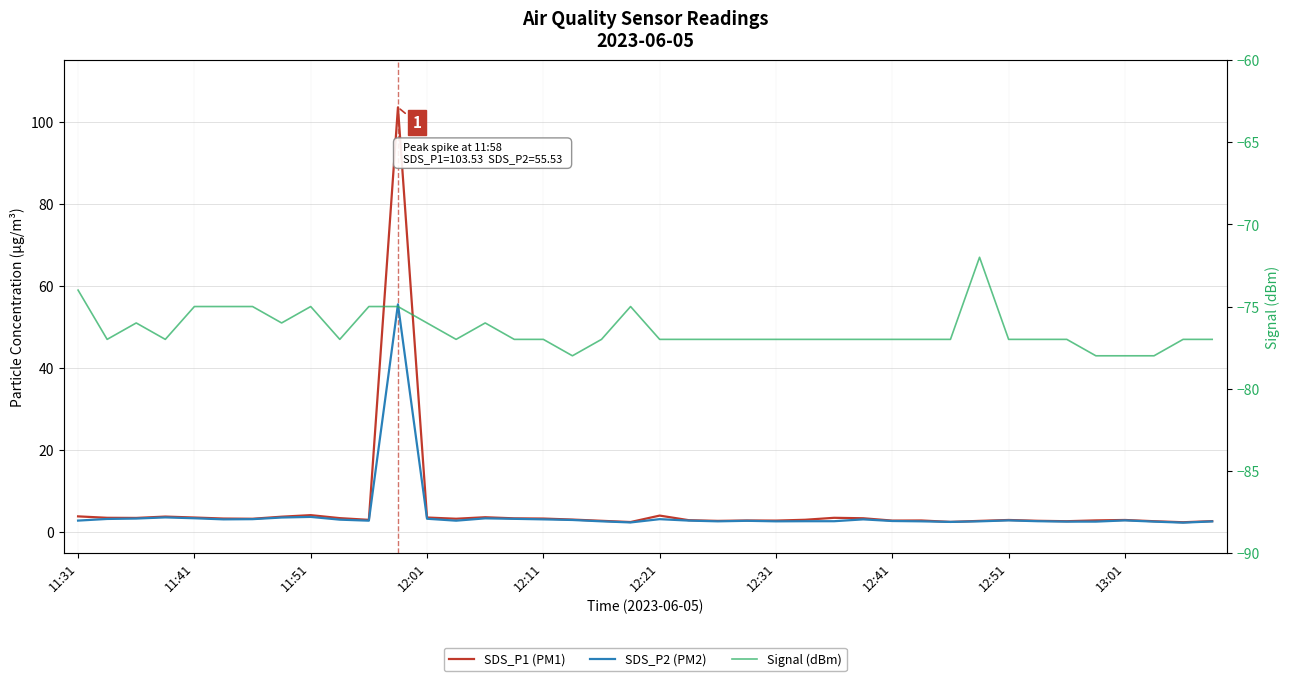

What position from the right is 12:51?

8